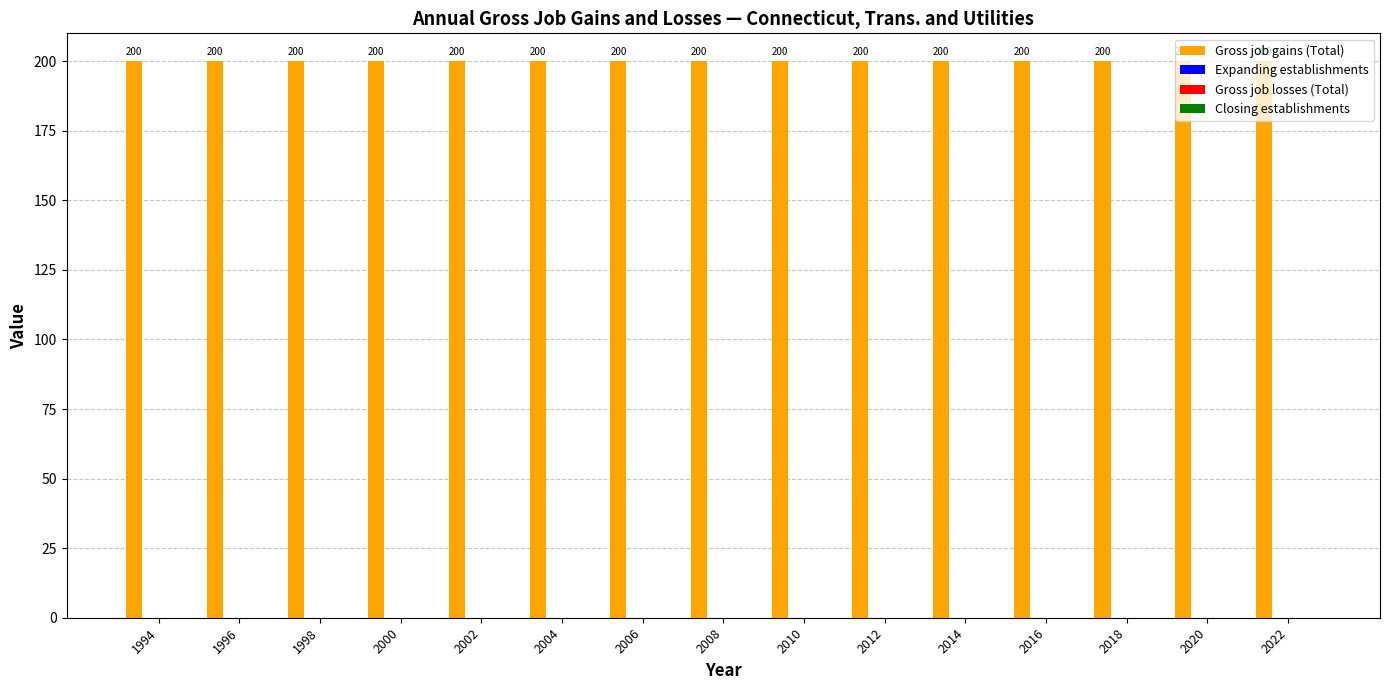

Is the value of Expanding establishments at 2018 greater than the value of Gross job losses (Total) at 1994?

No